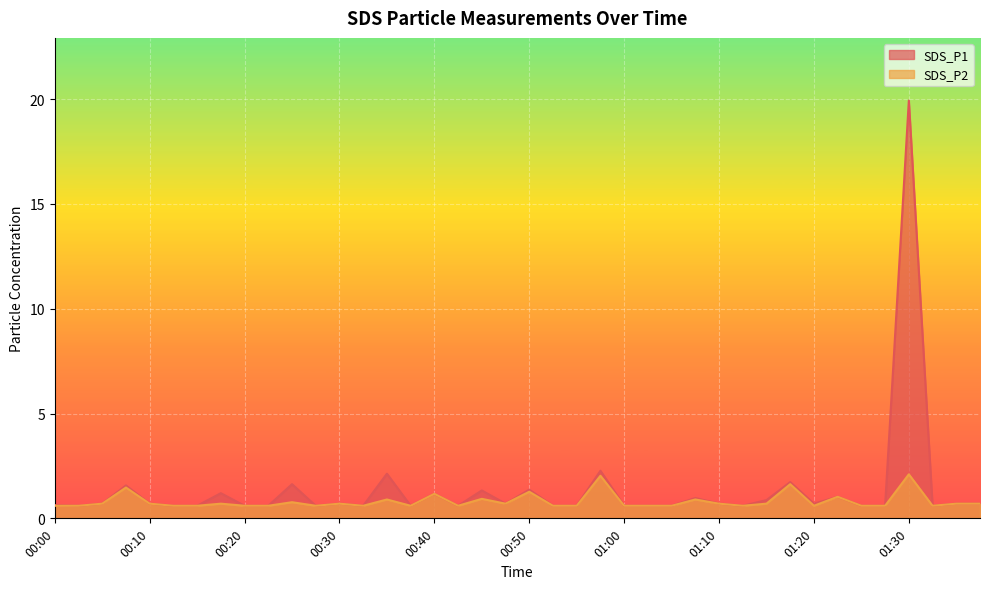

What is the sum of all SDS_P2 values?

32.5